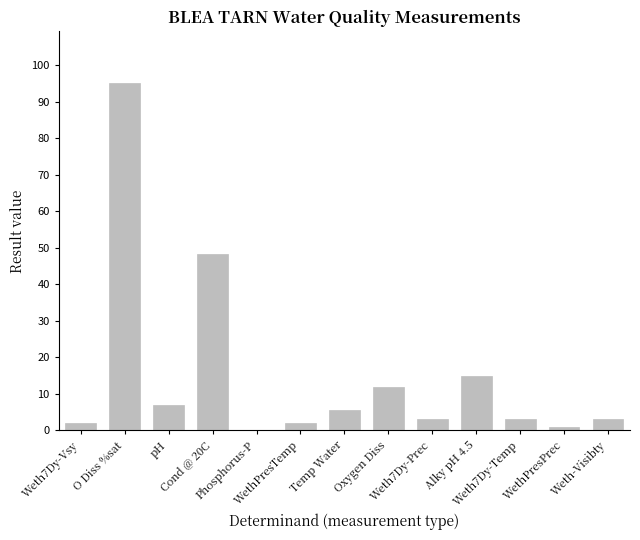

What is the difference between the values at WethPresTemp and Weth7Dy-Prec?

1.0